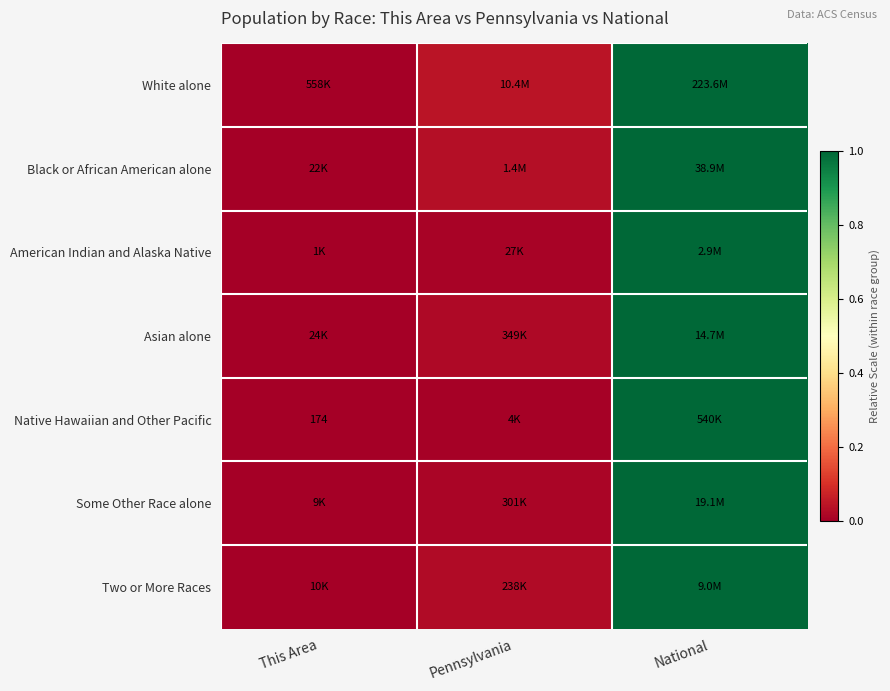

List the labels in order of White alone value, smallest first.

This Area, Pennsylvania, National